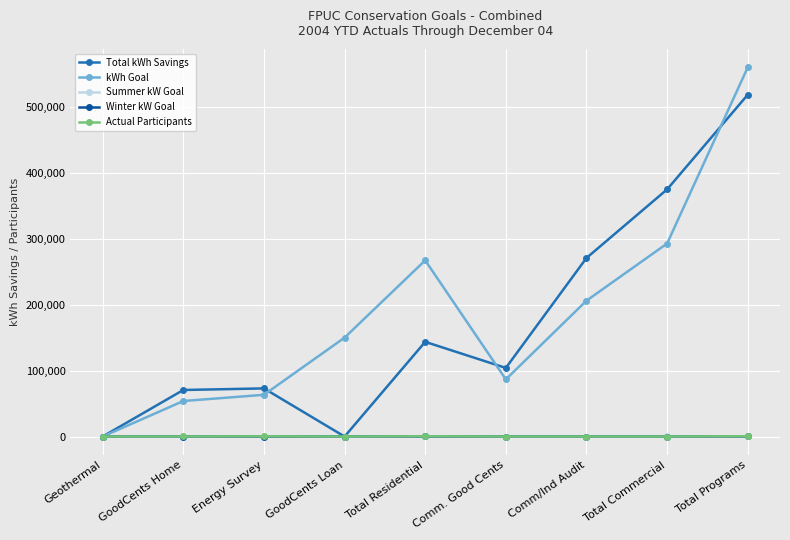

The value of Total kWh Savings at Total Programs is 904843.5. True or false?

False